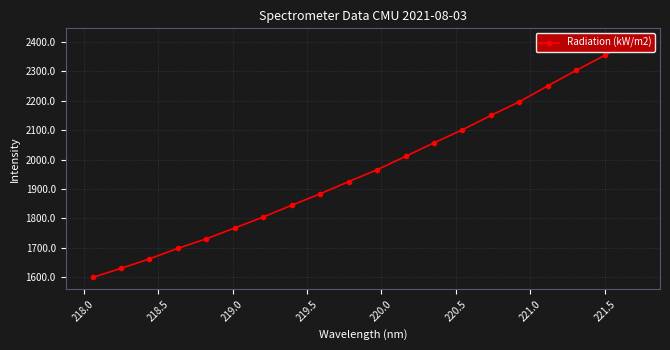

What is the smallest value displayed?

1598.1